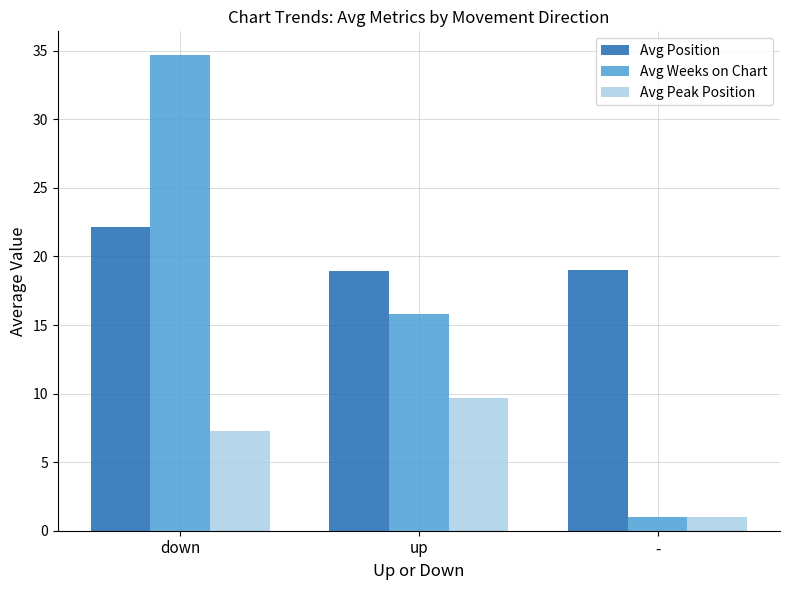

Rank the series by their average value, from lowest to highest.

Avg Peak Position, Avg Weeks on Chart, Avg Position